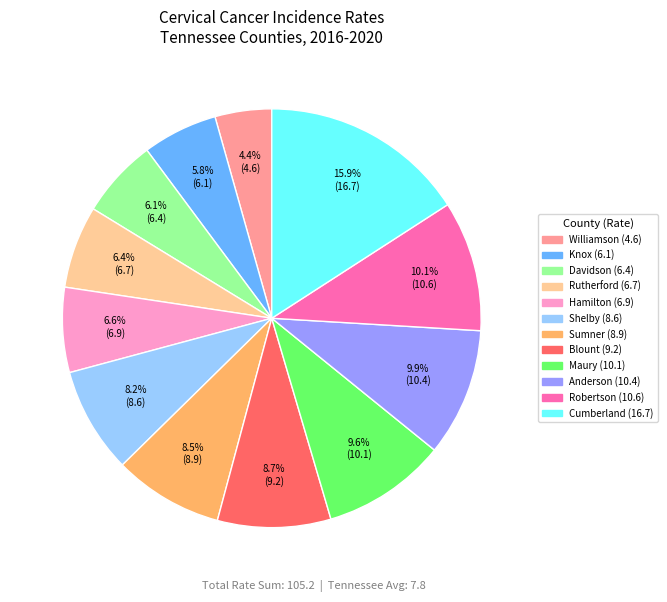

To the nearest percent, what is the average slice percentage?

8%